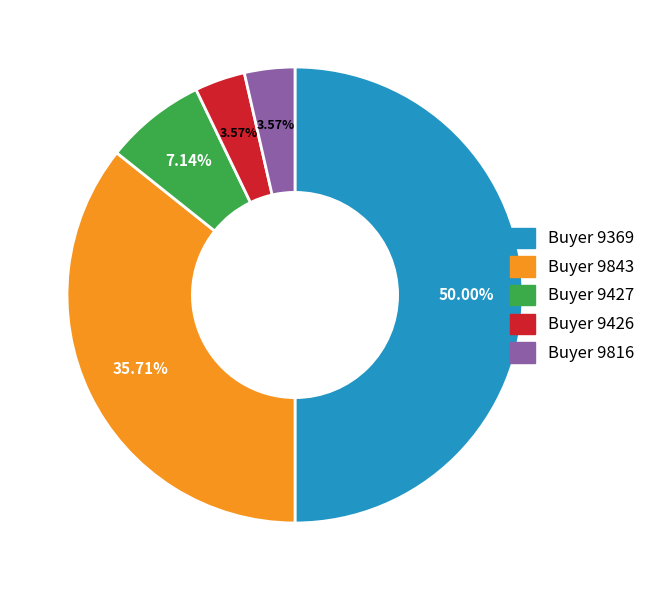

Count the number of slices in the pie.

5